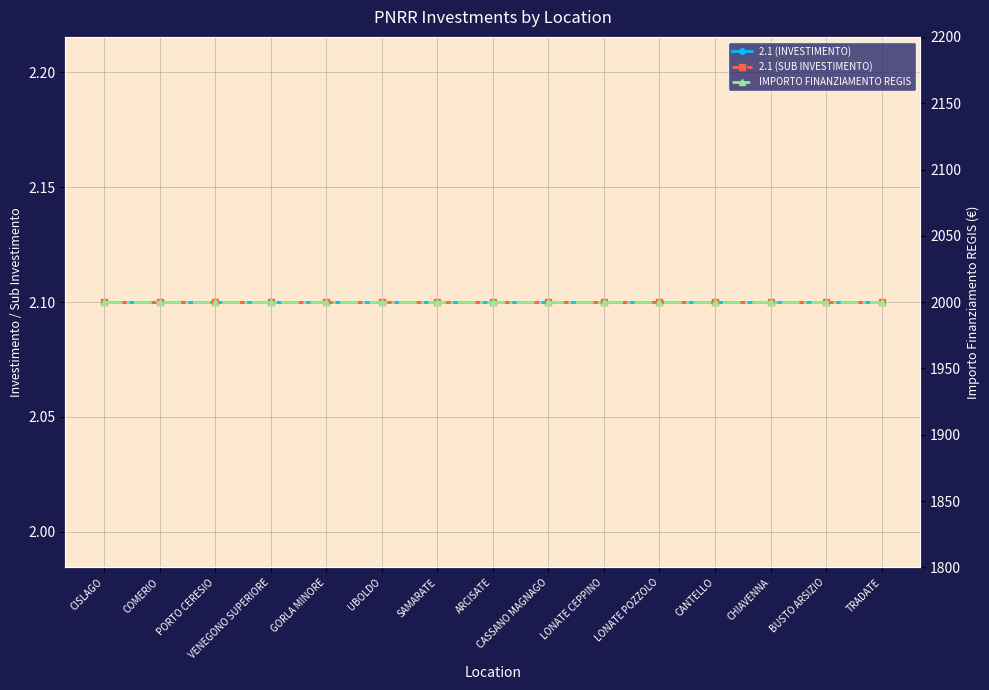

True or false: IMPORTO FINANZIAMENTO REGIS and 2.1 (SUB INVESTIMENTO) intersect in this chart.

False